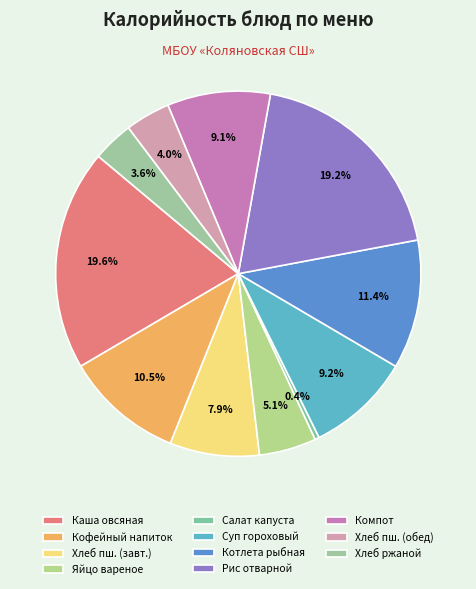

Count the number of slices in the pie.

11